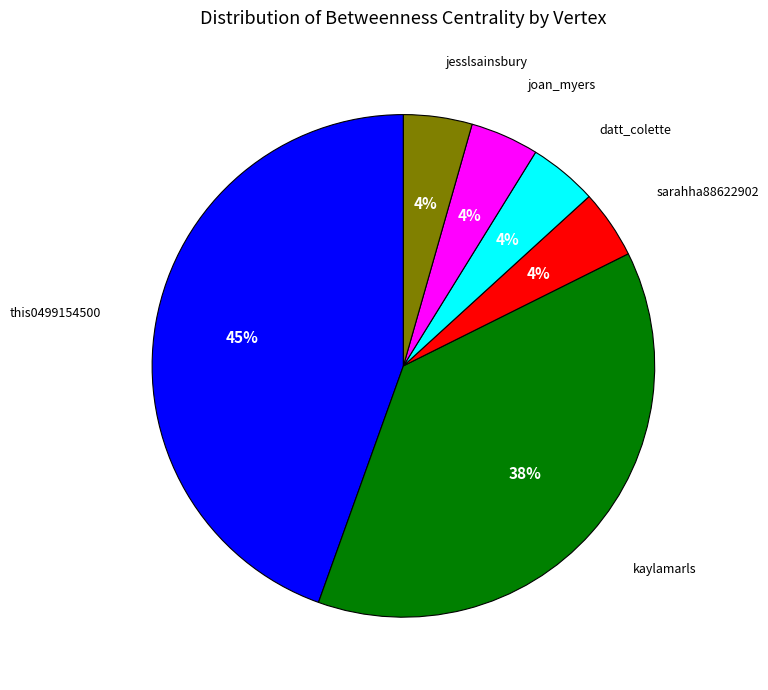

To the nearest percent, what portion does this0499154500 represent?

45%